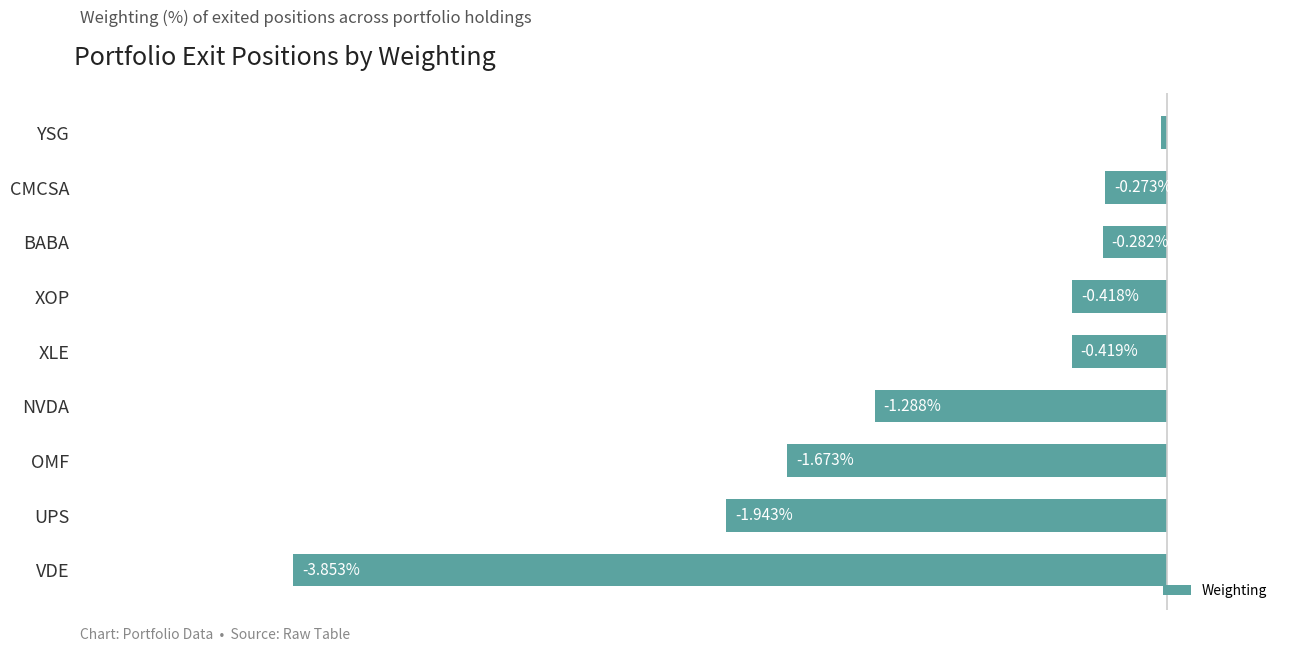

Between XOP and YSG, which is larger?

YSG